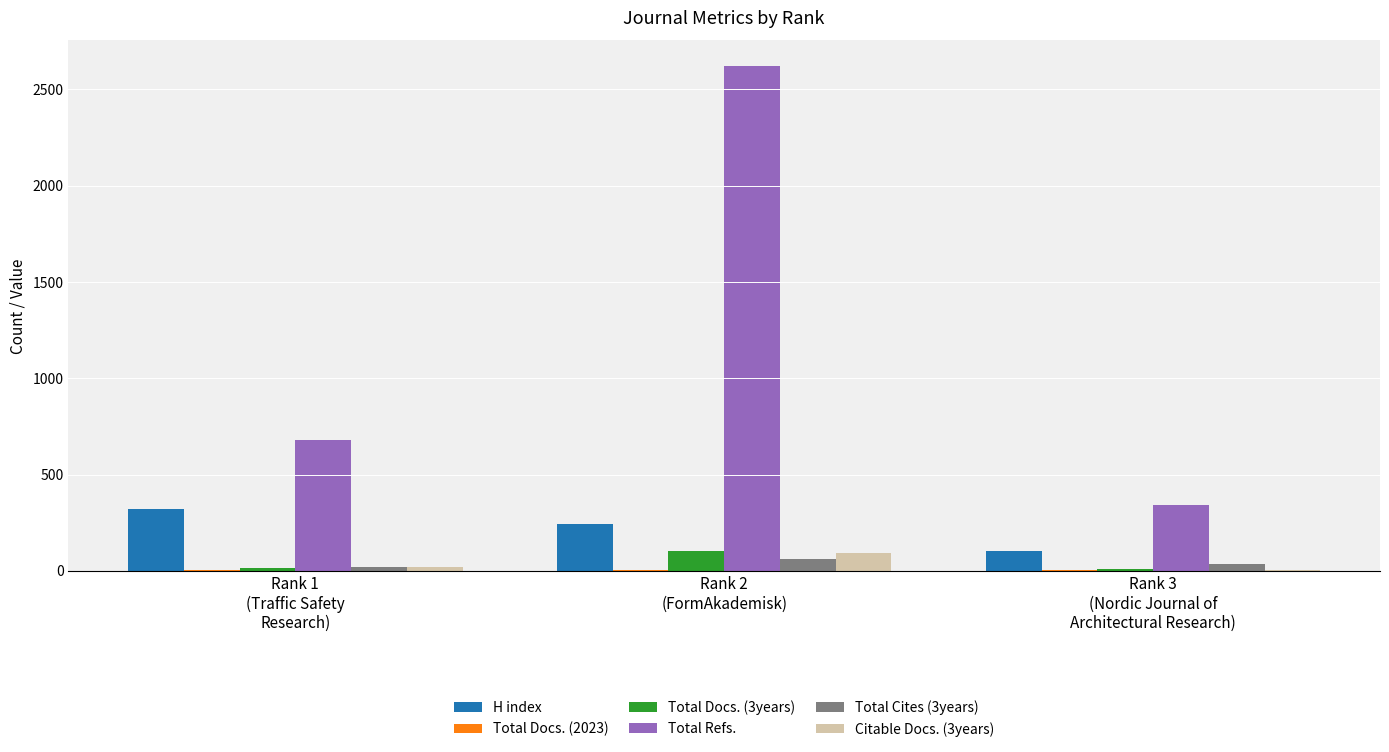

Is it true that H index equals 104 at Rank 1
(Traffic Safety
Research)?

False